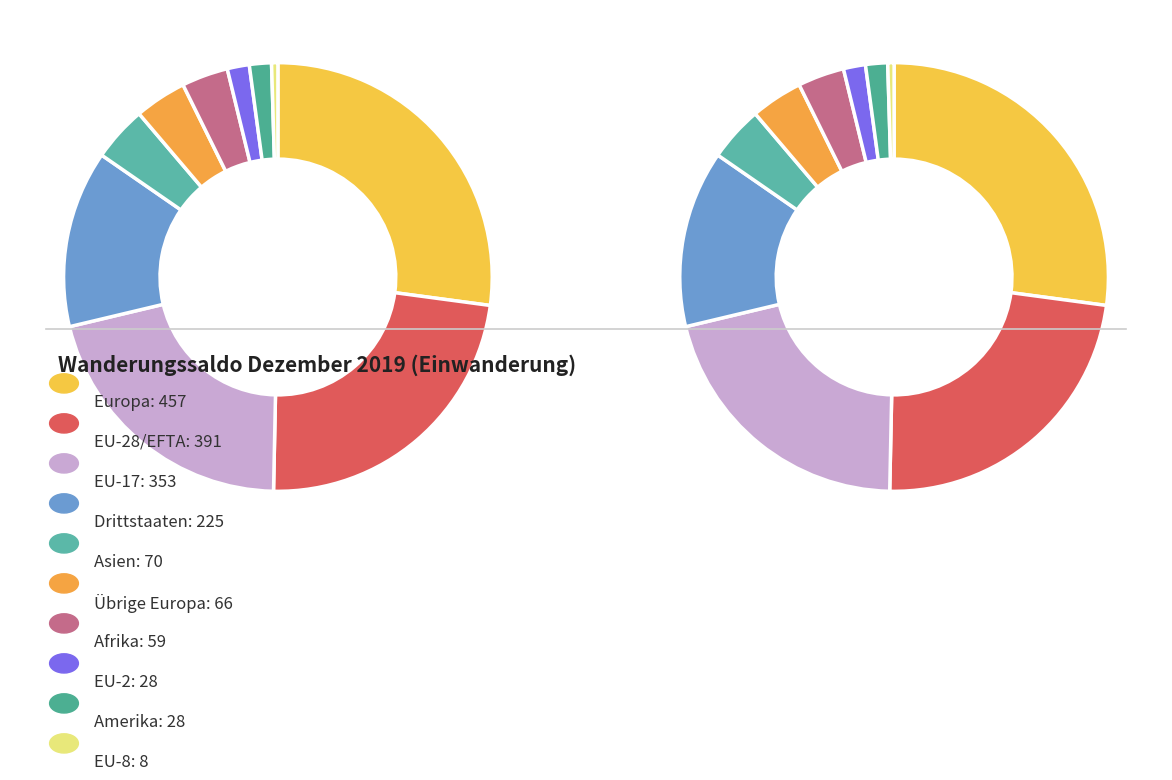

To the nearest percent, what portion does Übrige Europa represent?

4%